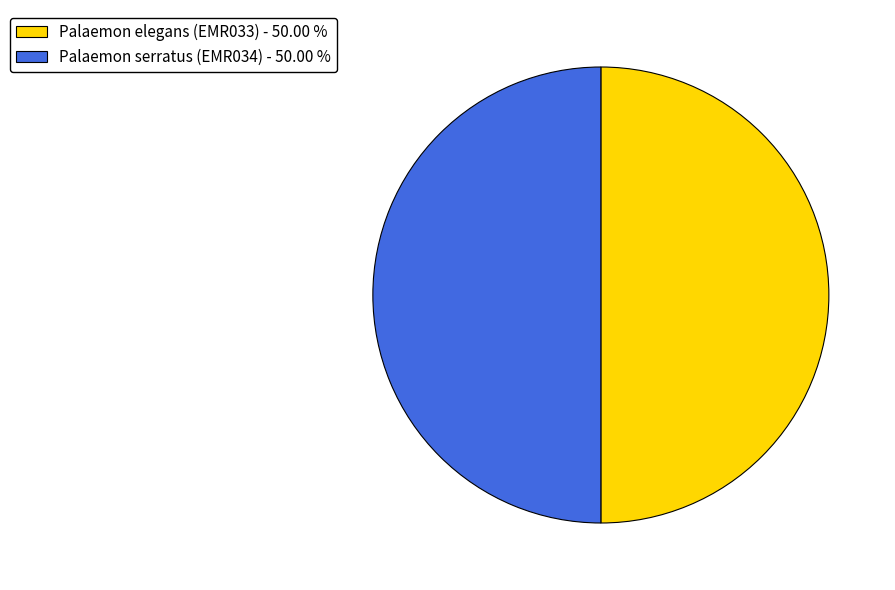

What is the ratio of the value at Palaemon serratus (EMR034) - 50.00 % to the value at Palaemon elegans (EMR033) - 50.00 %?

1.0